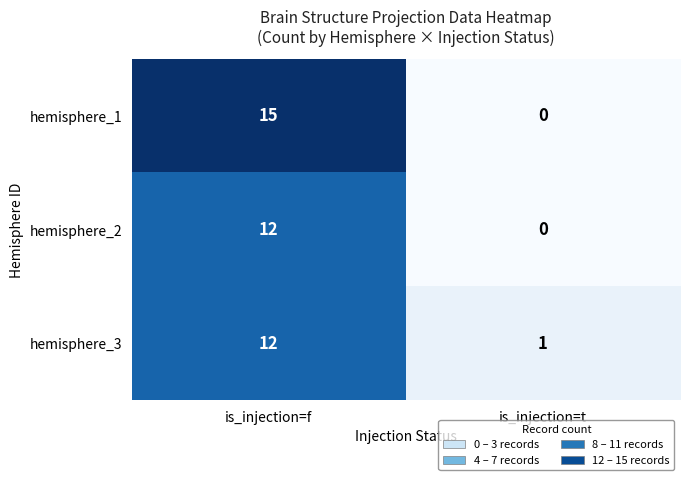

Which category has the highest value across all series?

is_injection=f